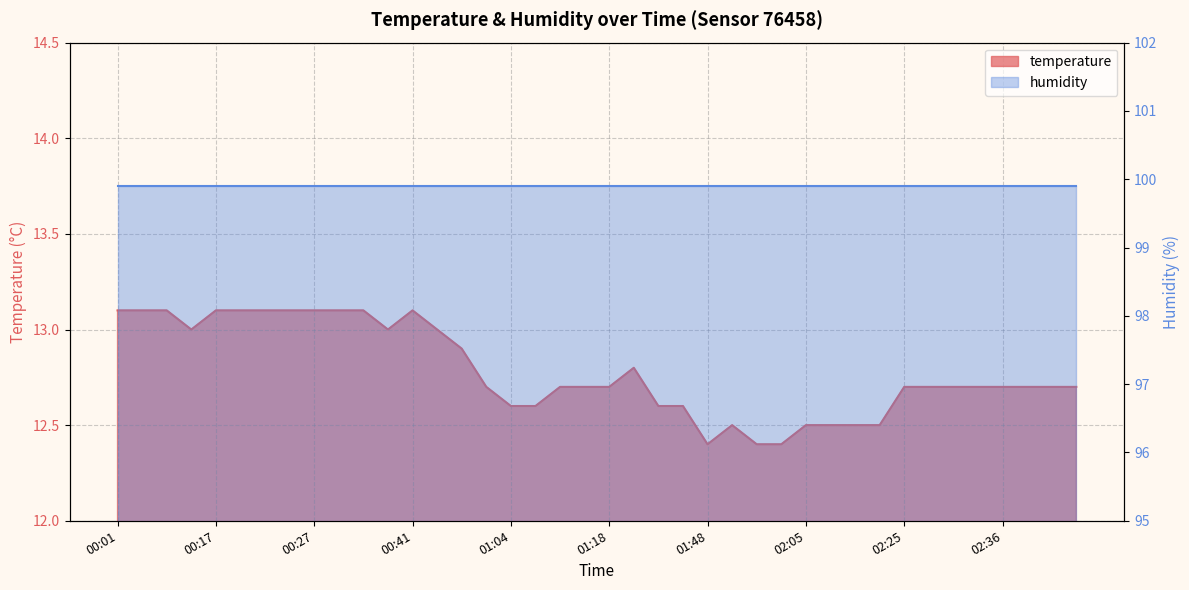

What is the change in value from 00:01 to 02:19?

-0.6